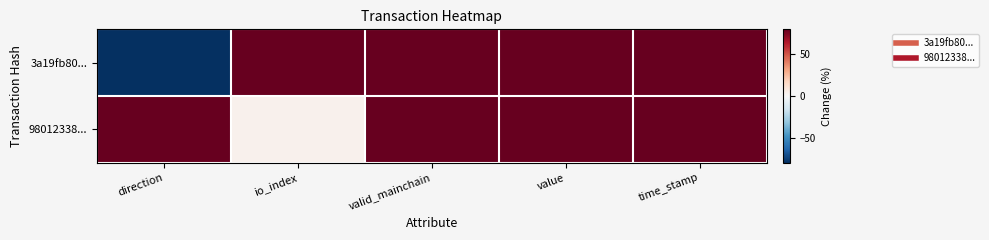

Which label corresponds to the smallest value in the chart?

direction